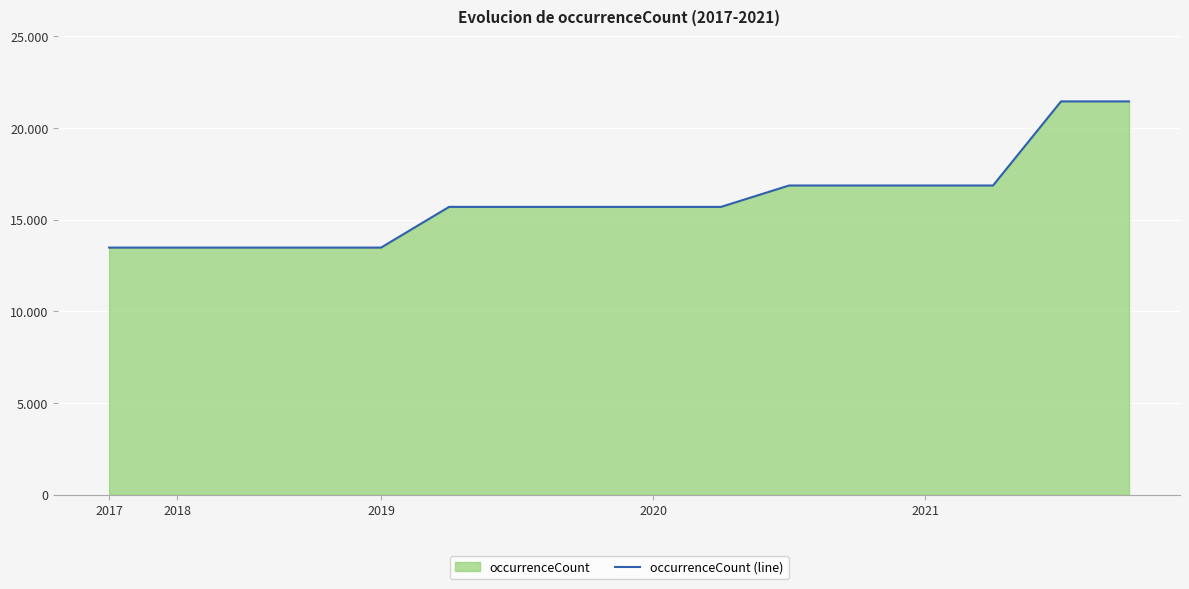

Count the number of data series in this chart.

1